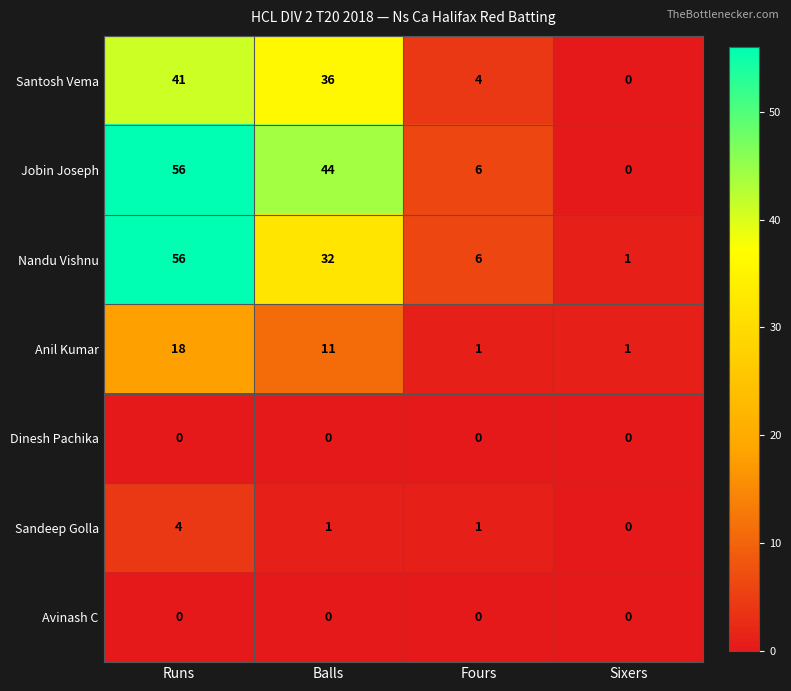

Reading left to right, what are all the values shown in this chart?

Santosh Vema: Runs=41	Balls=36	Fours=4	Sixers=0
Jobin Joseph: Runs=56	Balls=44	Fours=6	Sixers=0
Nandu Vishnu: Runs=56	Balls=32	Fours=6	Sixers=1
Anil Kumar: Runs=18	Balls=11	Fours=1	Sixers=1
Dinesh Pachika: Runs=0	Balls=0	Fours=0	Sixers=0
Sandeep Golla: Runs=4	Balls=1	Fours=1	Sixers=0
Avinash C: Runs=0	Balls=0	Fours=0	Sixers=0